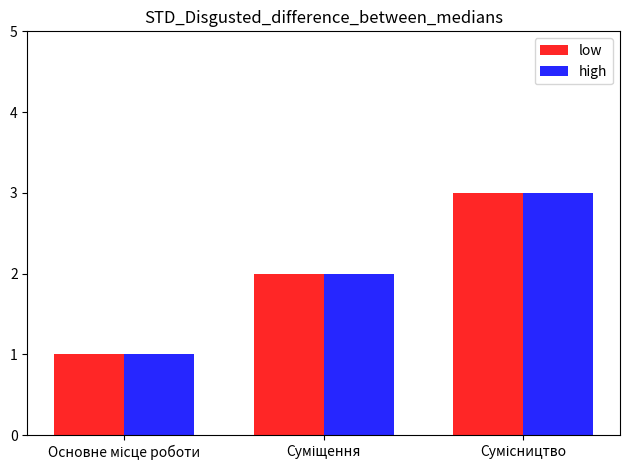

What is the maximum value for low?

3